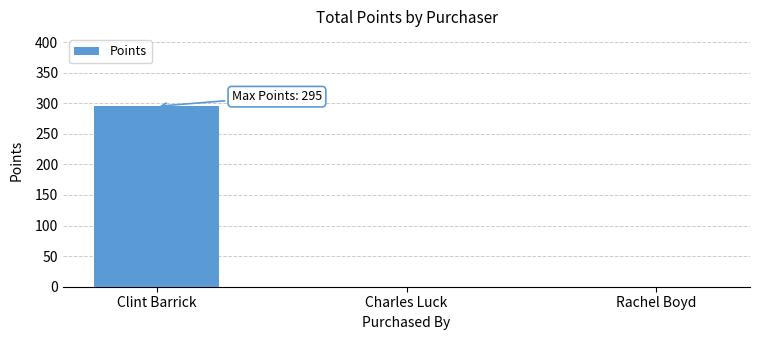

Reading left to right, what are all the values shown in this chart?

Clint Barrick=295	Charles Luck=0	Rachel Boyd=0